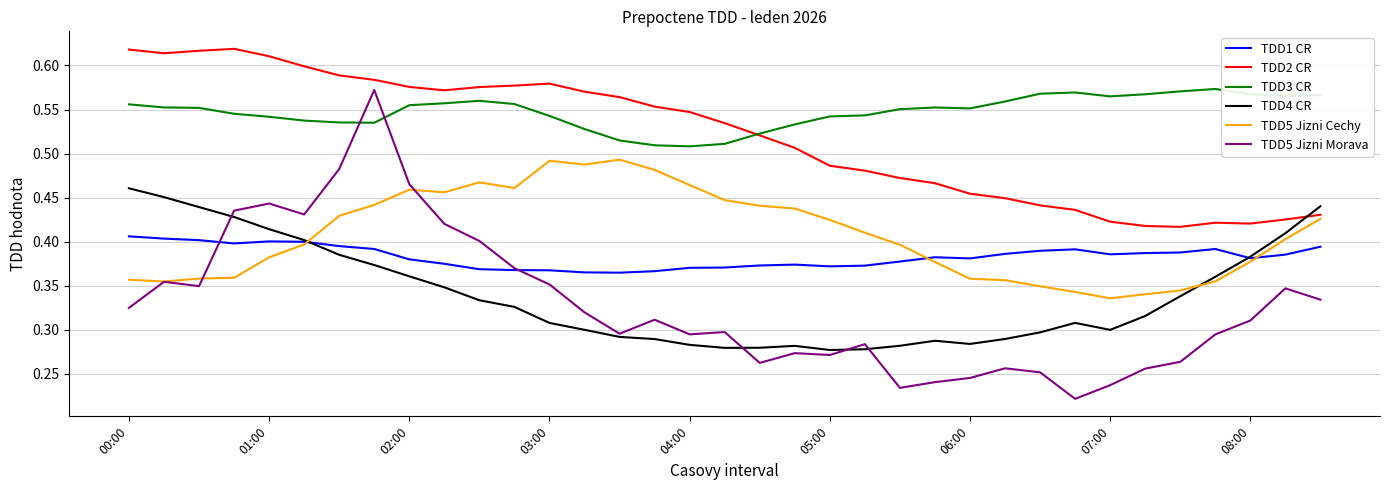

True or false: TDD3 CR and TDD4 CR intersect in this chart.

False